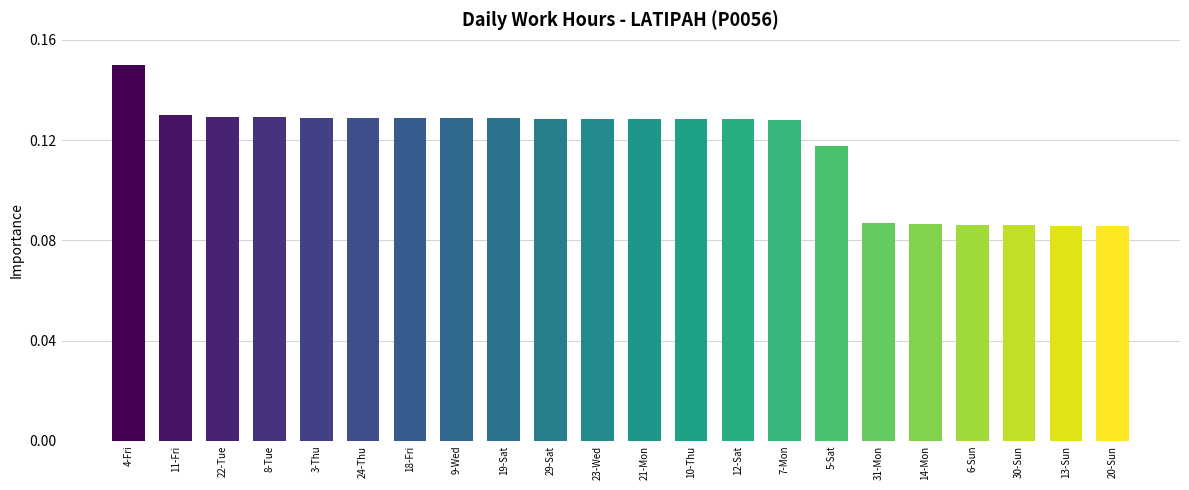

What is the label of the 13th bar from the right?

29-Sat